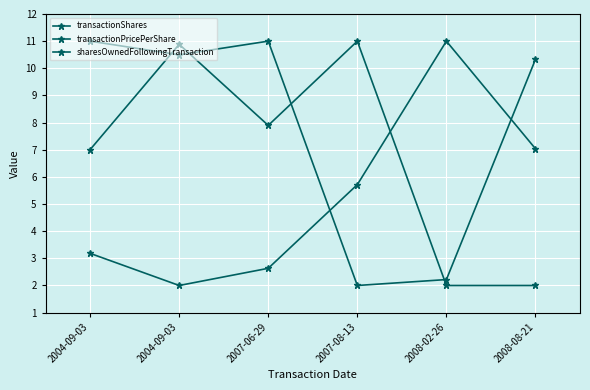

How many lines are shown in the chart?

3